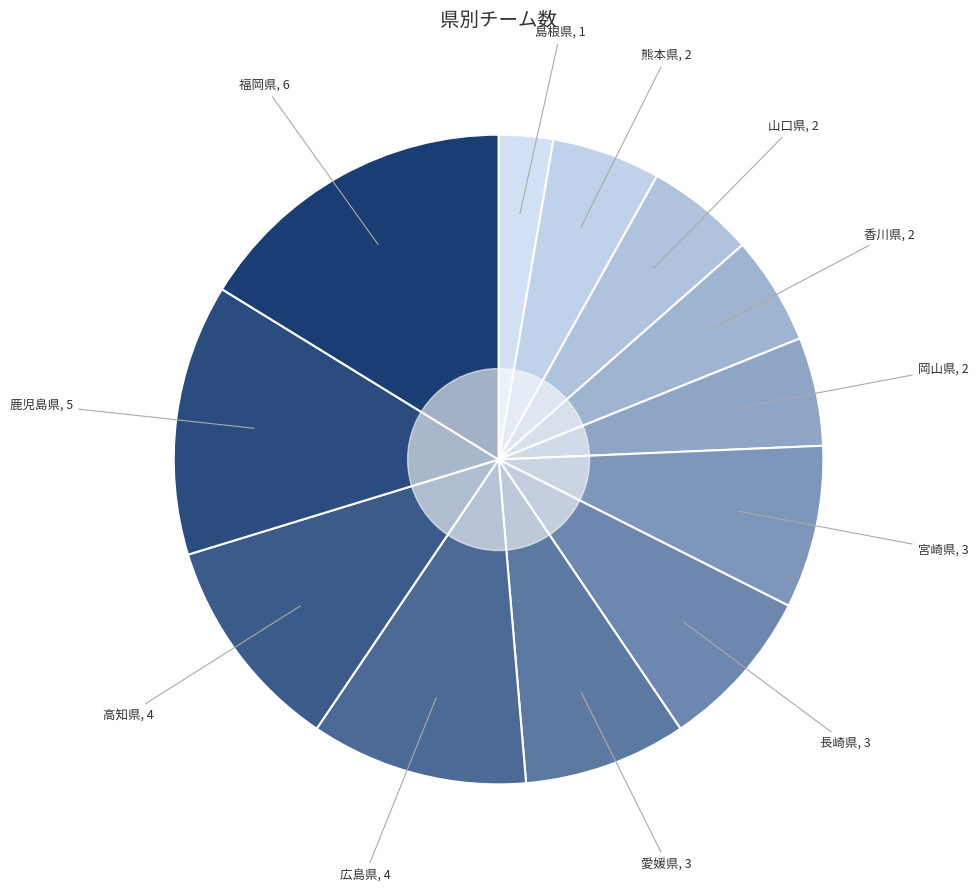

Is there any slice that represents more than half of the pie?

No